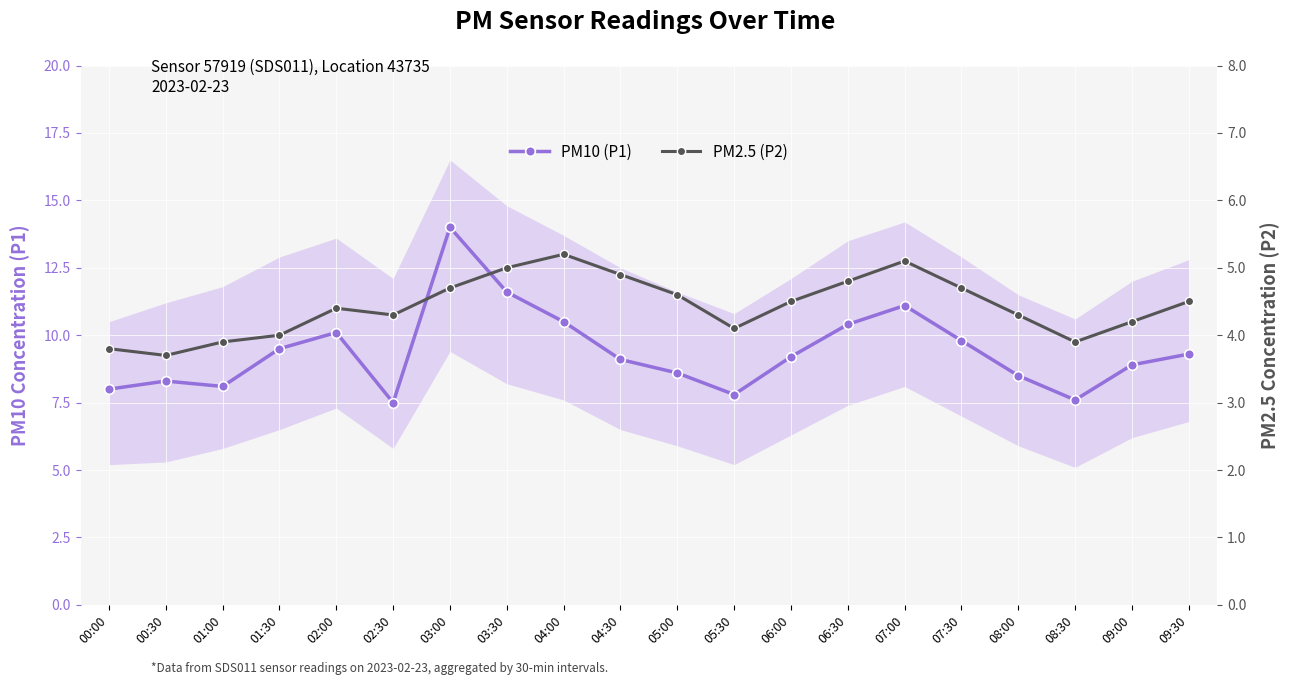

Where does the PM2.5 (P2) series first go above 4?

02:00